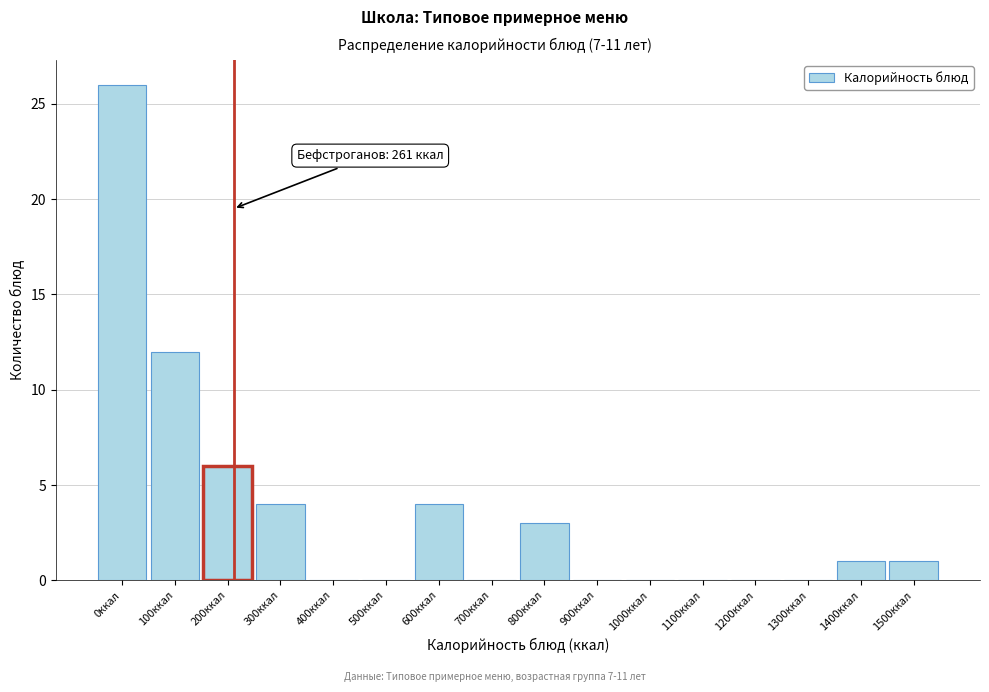

Reading left to right, transcribe all the data shown in this chart.

0ккал=26	100ккал=12	200ккал=6	300ккал=4	400ккал=0	500ккал=0	600ккал=4	700ккал=0	800ккал=3	900ккал=0	1000ккал=0	1100ккал=0	1200ккал=0	1300ккал=0	1400ккал=1	1500ккал=1